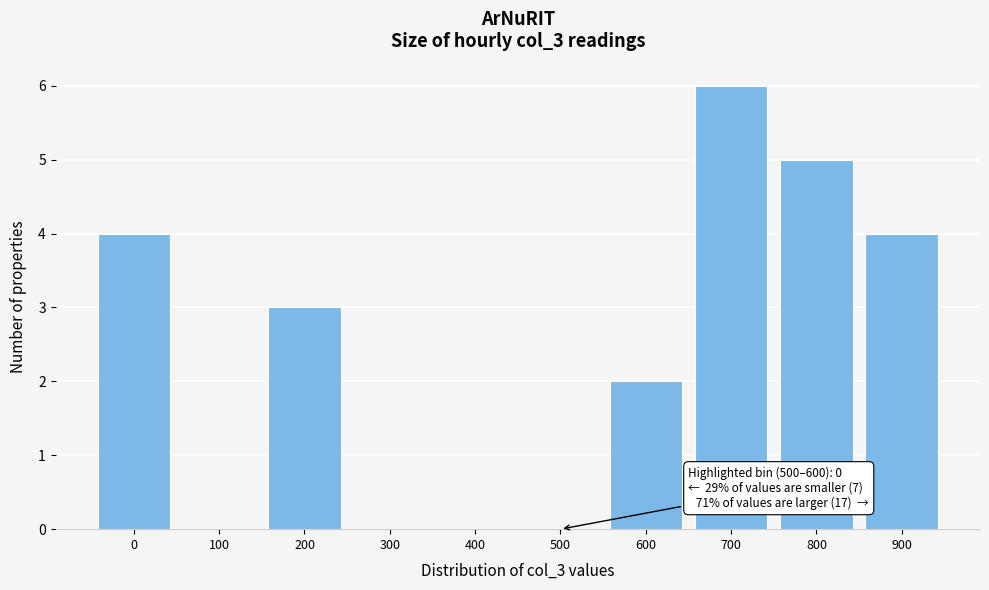

Reading left to right, what are all the values shown in this chart?

0=4	100=0	200=3	300=0	400=0	500=0	600=2	700=6	800=5	900=4